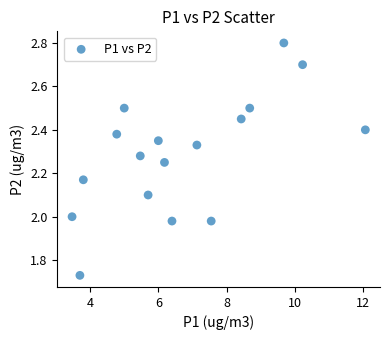

What is the range of X values (max minus min)?

8.6